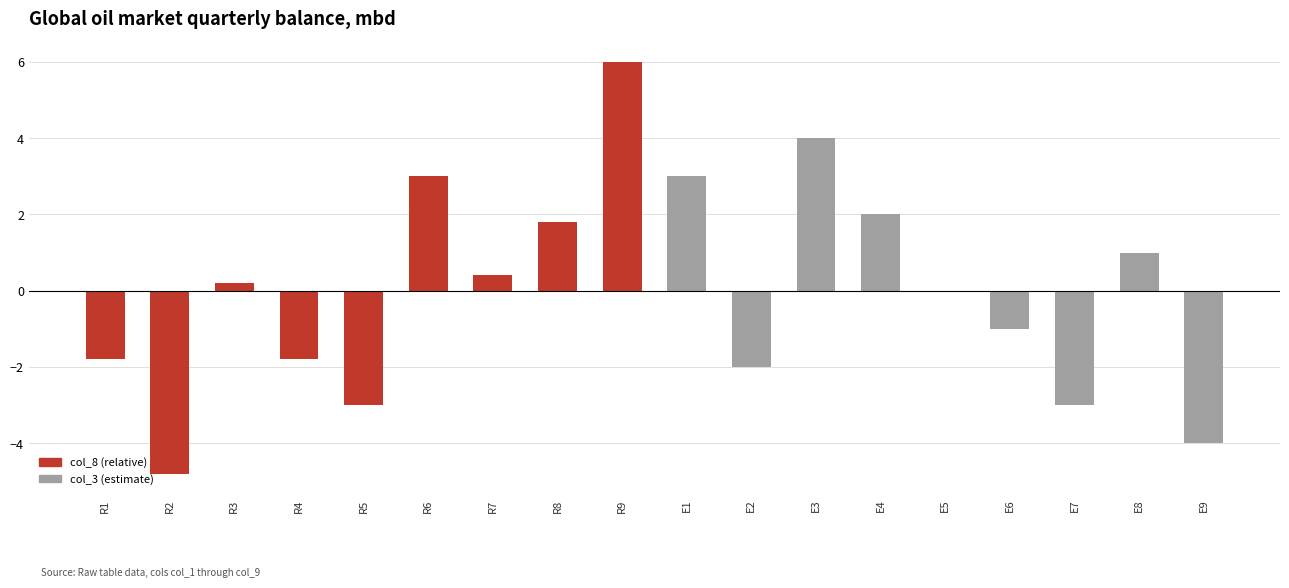

Reading right to left, what are all the values shown in this chart?

col_8 (relative): 6.0	1.8	0.4	3.0	-3.0	-1.8	0.2	-4.8	-1.8
col_3 (estimate): -4.0	1.0	-3.0	-1.0	0.0	2.0	4.0	-2.0	3.0